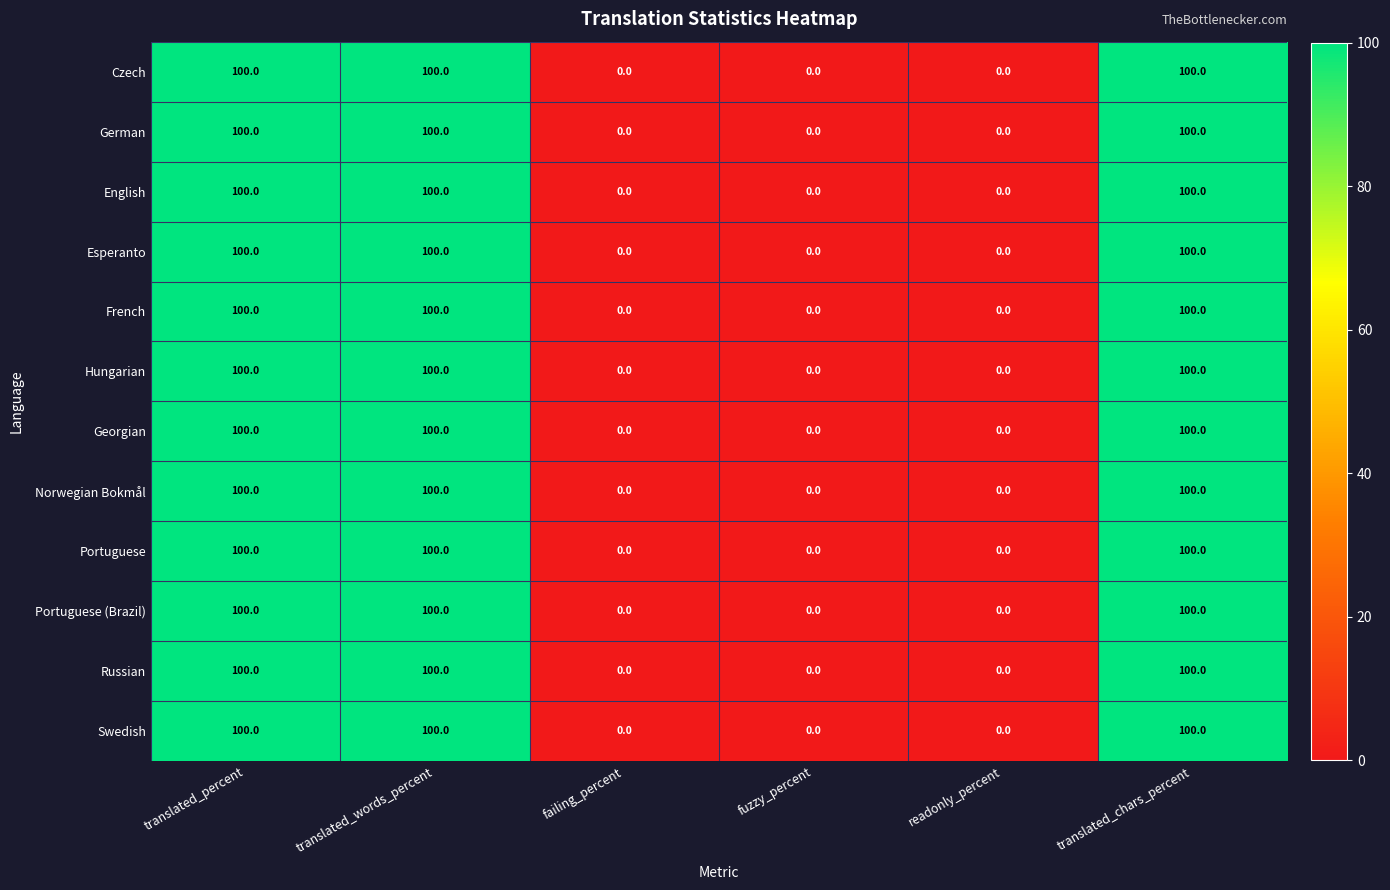

What is the sum of the Czech values at translated_percent and translated_chars_percent?

200